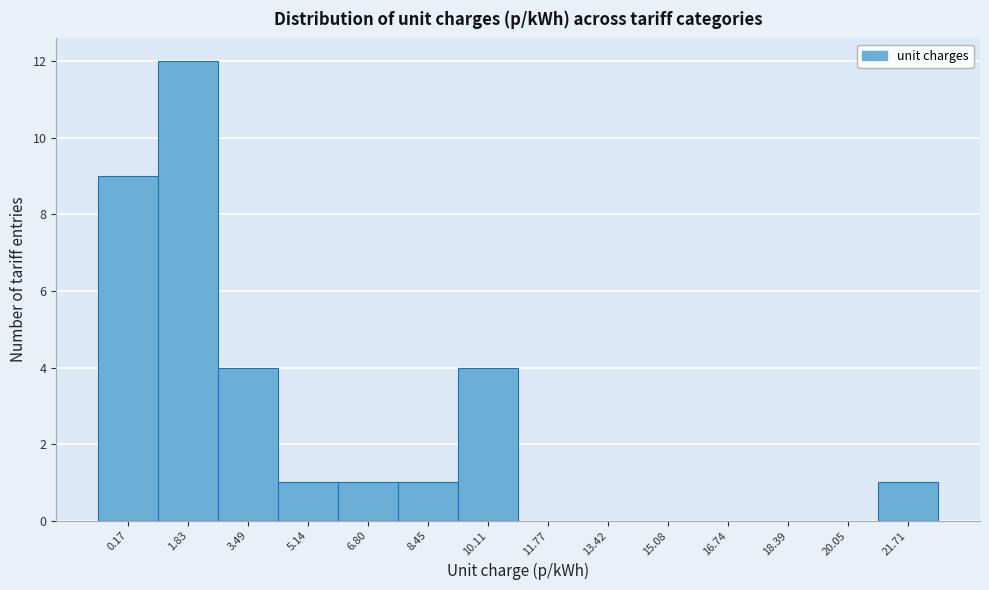

Reading right to left, transcribe all the data shown in this chart.

21.71=1	20.05=0	18.39=0	16.74=0	15.08=0	13.42=0	11.77=0	10.11=4	8.45=1	6.80=1	5.14=1	3.49=4	1.83=12	0.17=9